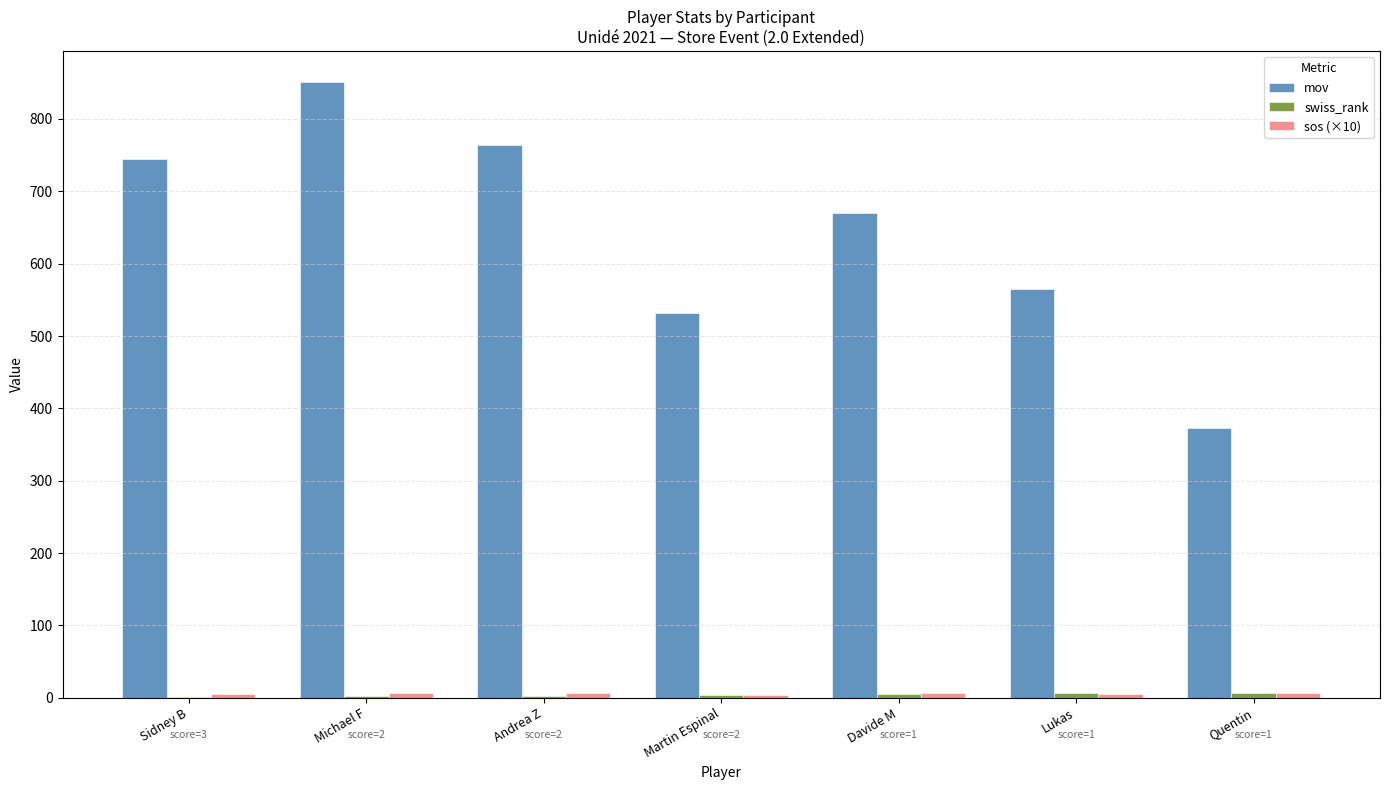

Are the bars horizontal?

No